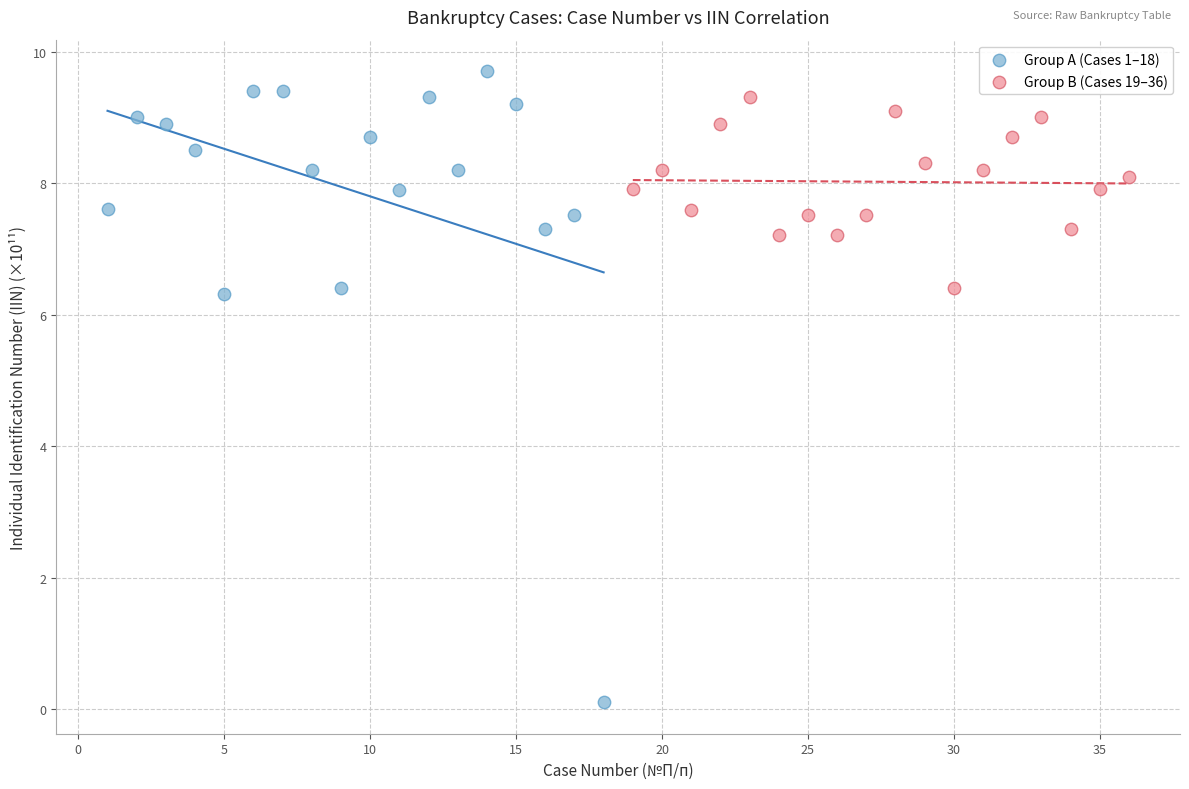

Which series contains the highest Y value?

Group A (Cases 1–18)